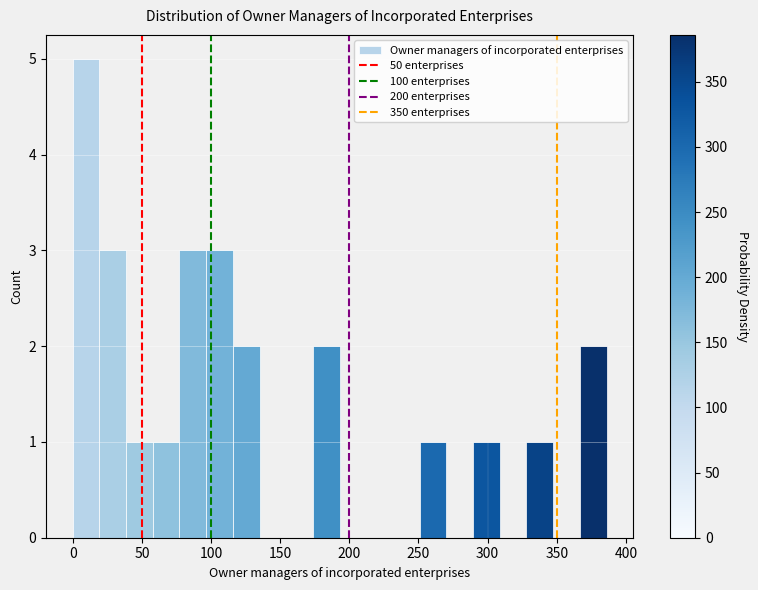

Read against the x-axis, roughly where is the centre of the tallest bar?

10